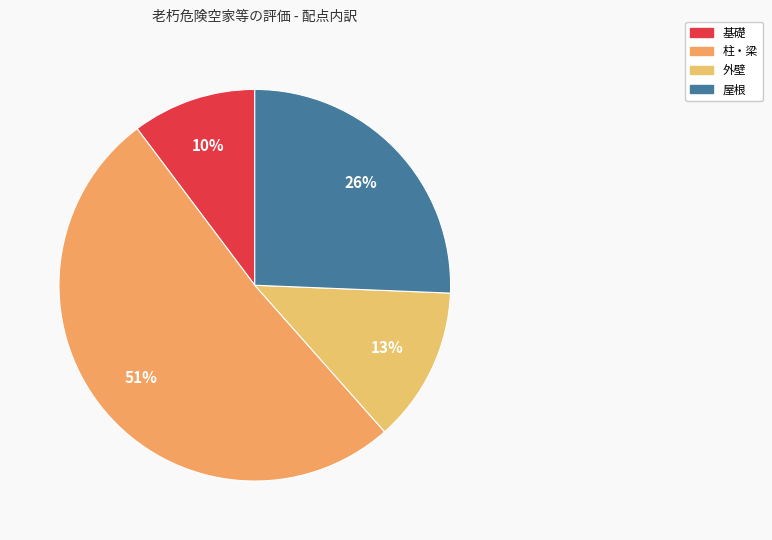

What percentage is NOT represented by 外壁?

87.2%